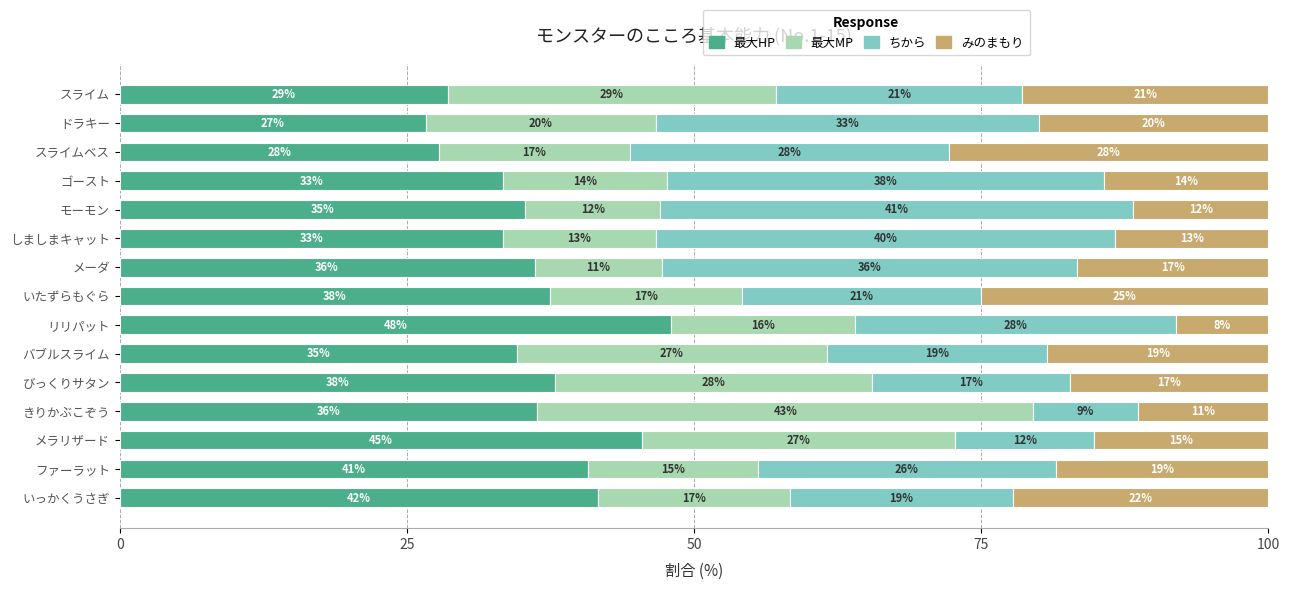

What are all the series names shown in the legend?

最大HP, 最大MP, ちから, みのまもり